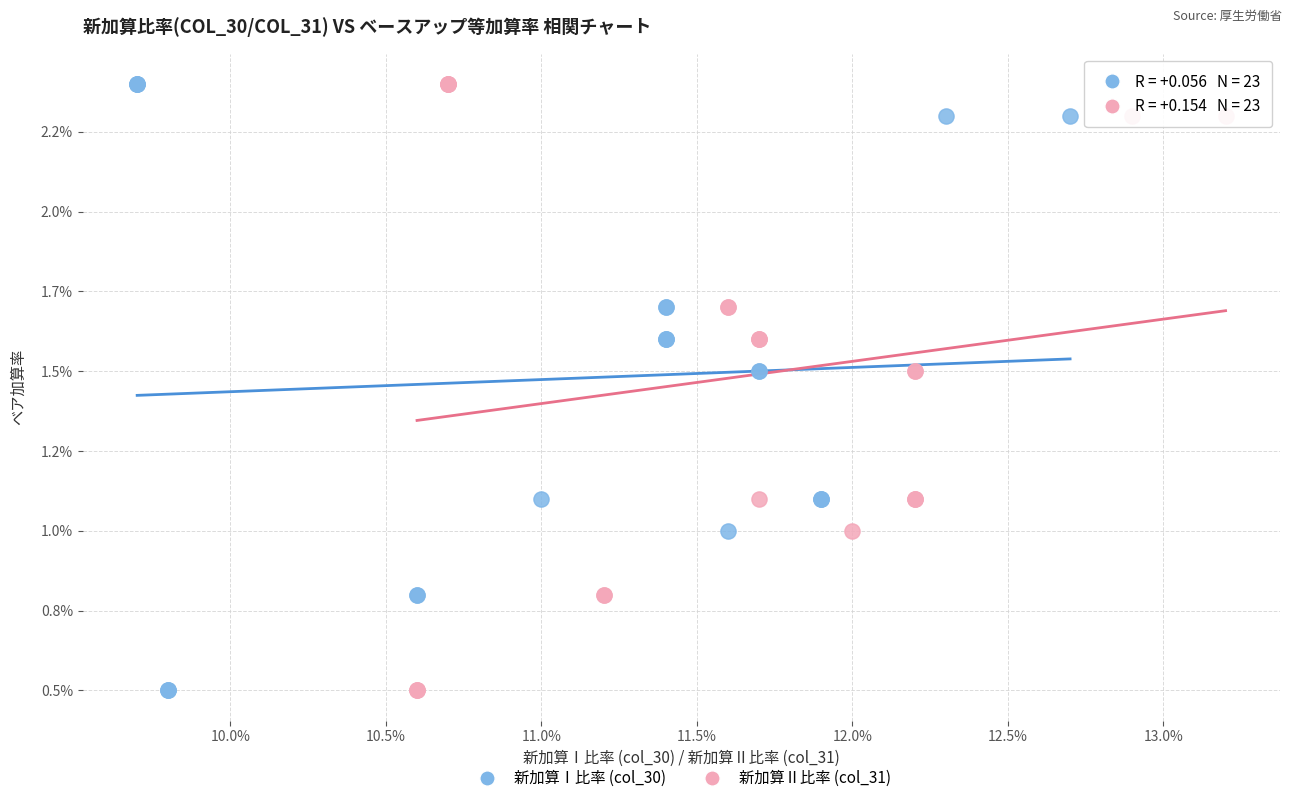

What are all the series names shown in the legend?

新加算Ⅰ比率 (col_30), 新加算Ⅱ比率 (col_31)